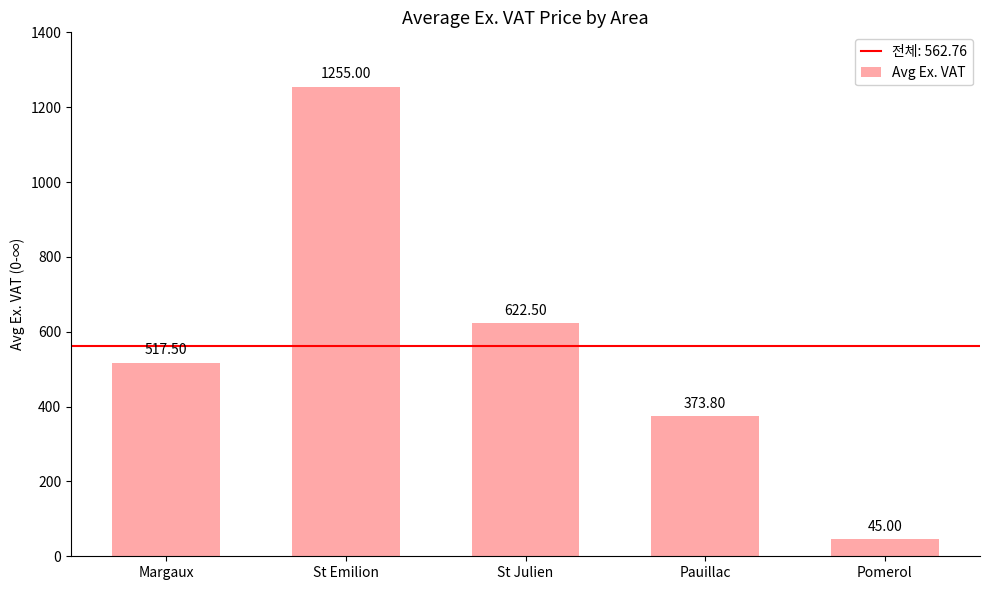

Is it true that the value at Pauillac is 373.8?

True